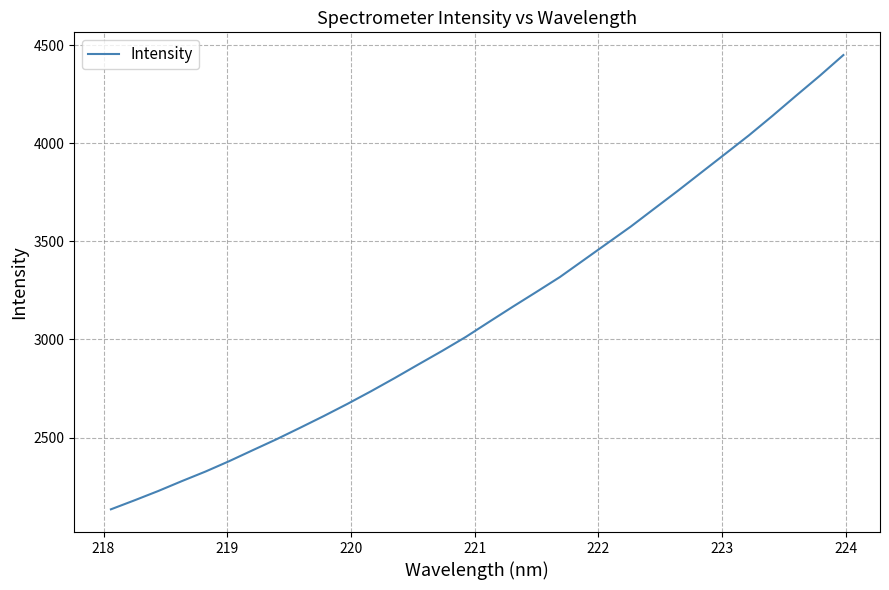

What is the smallest value displayed?

2134.6